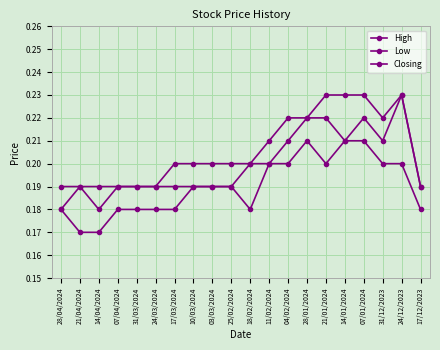

Reading left to right, what are all the values shown in this chart?

High: 0.2	0.2	0.2	0.2	0.2	0.2	0.2	0.2	0.2	0.2	0.2	0.2	0.2	0.2	0.2	0.2	0.2	0.2	0.2	0.2
Low: 0.2	0.2	0.2	0.2	0.2	0.2	0.2	0.2	0.2	0.2	0.2	0.2	0.2	0.2	0.2	0.2	0.2	0.2	0.2	0.2
Closing: 0.2	0.2	0.2	0.2	0.2	0.2	0.2	0.2	0.2	0.2	0.2	0.2	0.2	0.2	0.2	0.2	0.2	0.2	0.2	0.2